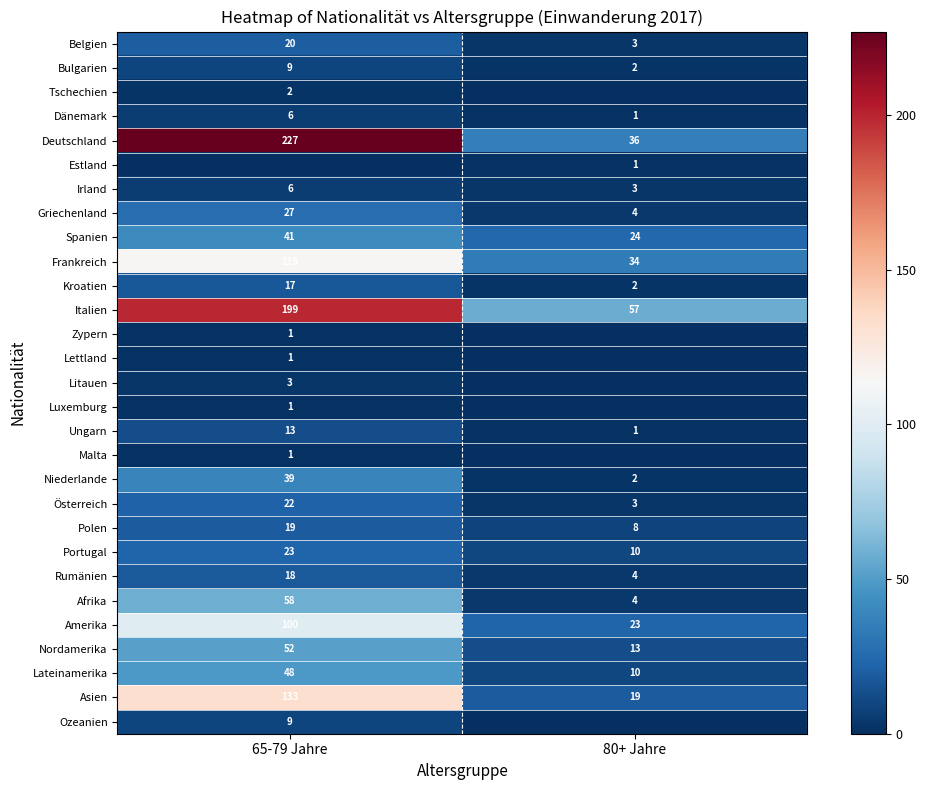

True or false: Deutschland has a value of 373 at 65-79 Jahre.

False